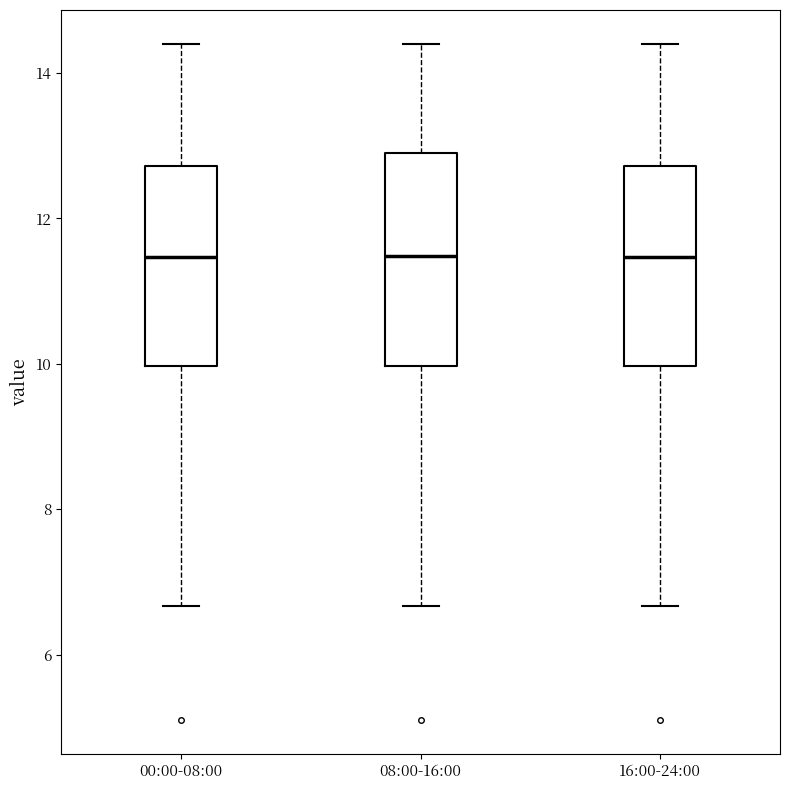

Reading left to right, transcribe this box plot: for each box, give where its median line is, the range the box spans, and where its two whiskers end, as read against the y-axis. The values are not printed on the chart, so give them approximately, as read against the axis.

00:00-08:00: median 11.4, box 10.0 to 12.8, whiskers 6.6 to 14.4
08:00-16:00: median 11.4, box 10.0 to 13.0, whiskers 6.6 to 14.4
16:00-24:00: median 11.4, box 10.0 to 12.8, whiskers 6.6 to 14.4